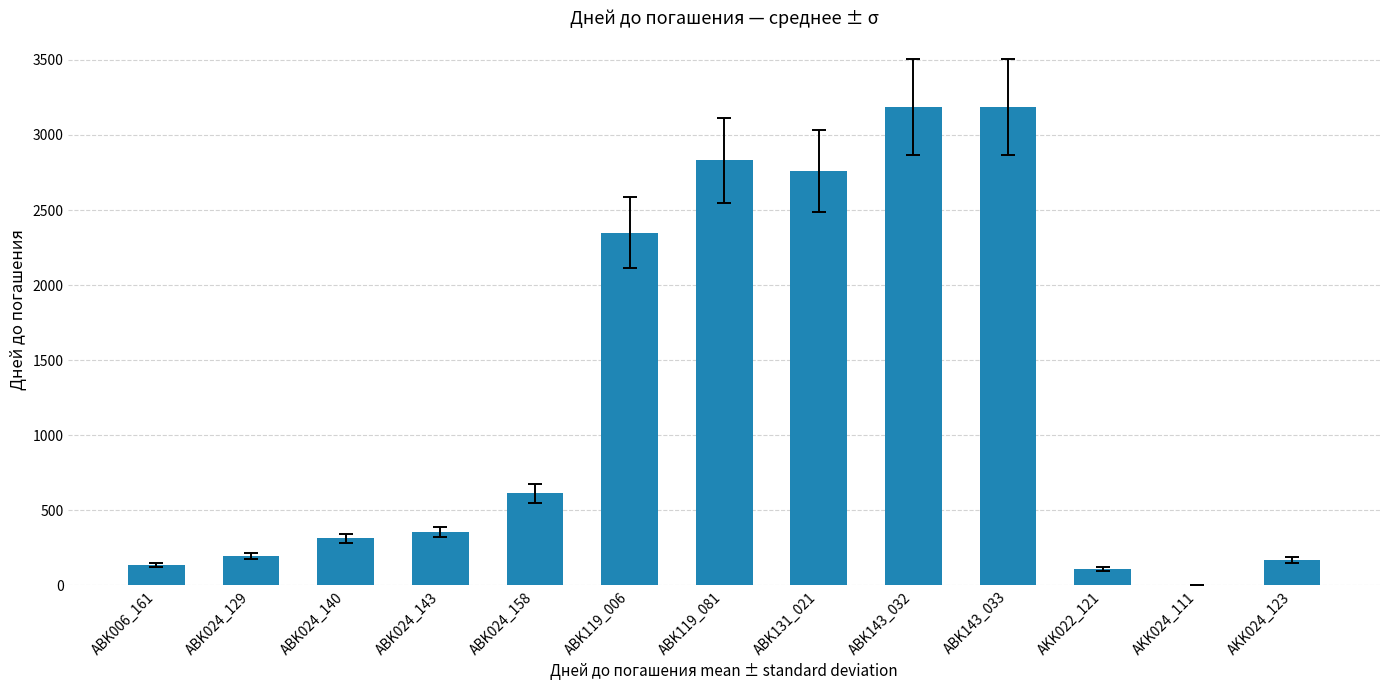

Which has a higher value, ABK024_140 or ABK131_021?

ABK131_021